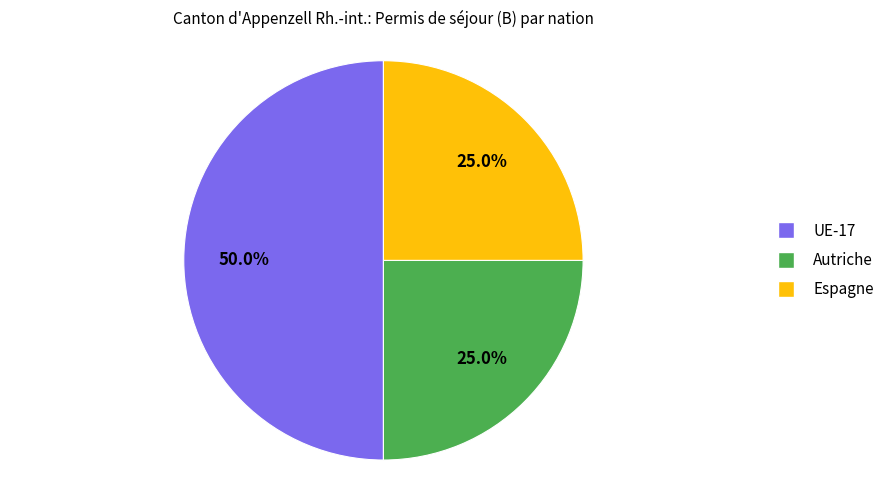

Which category has the biggest portion of the pie?

UE-17